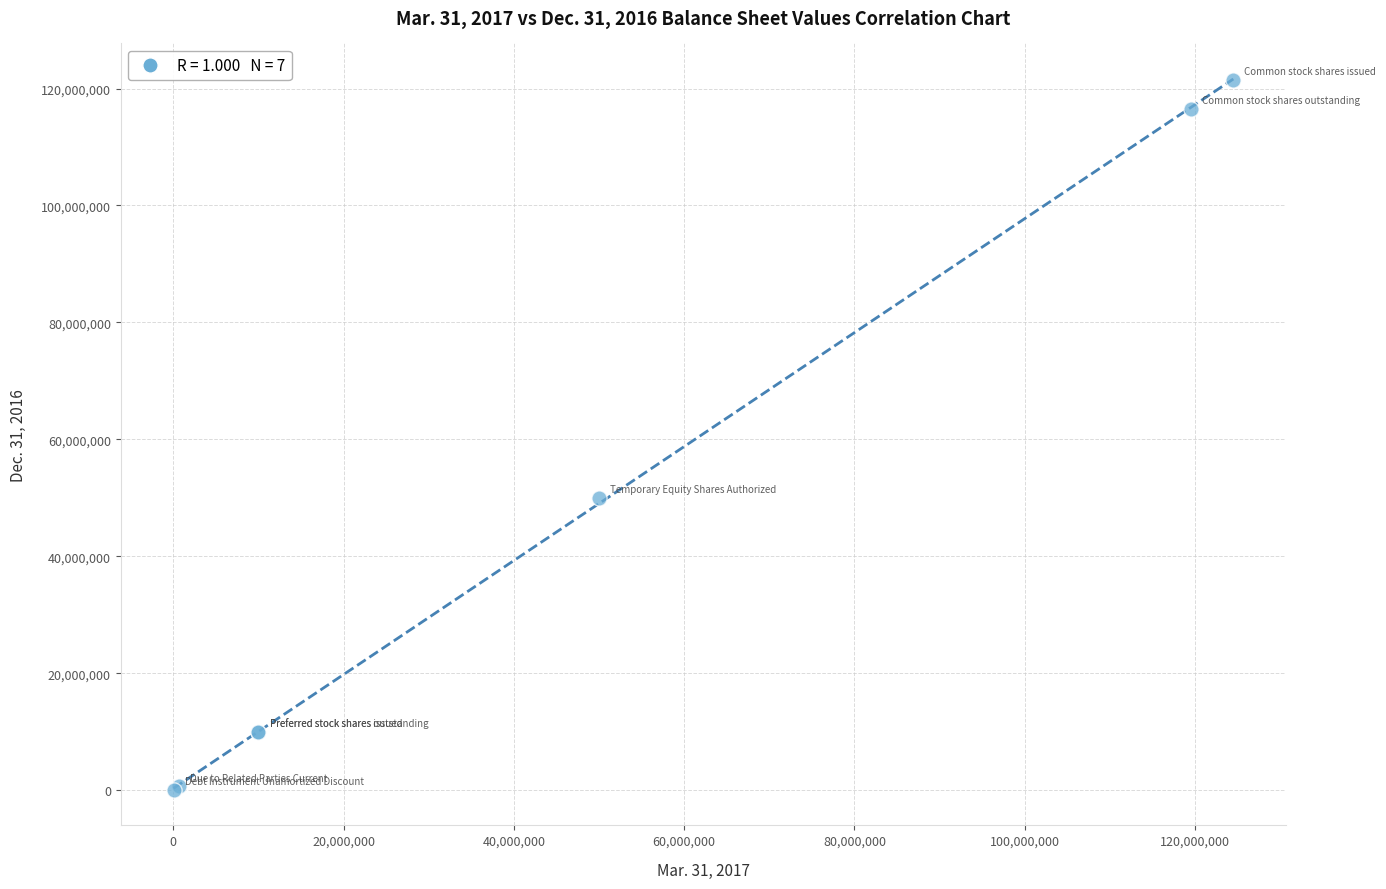

What Y value in the scatter plot is closest to 60770188?

50000000